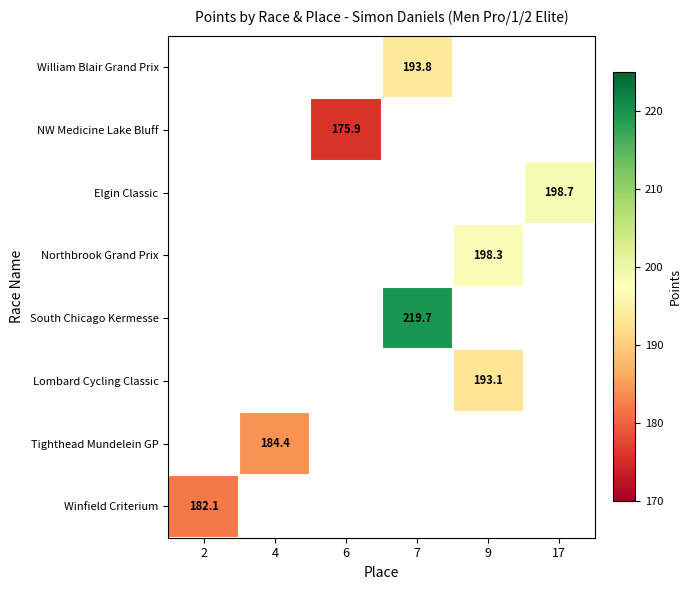

What is the smallest value displayed?

175.9